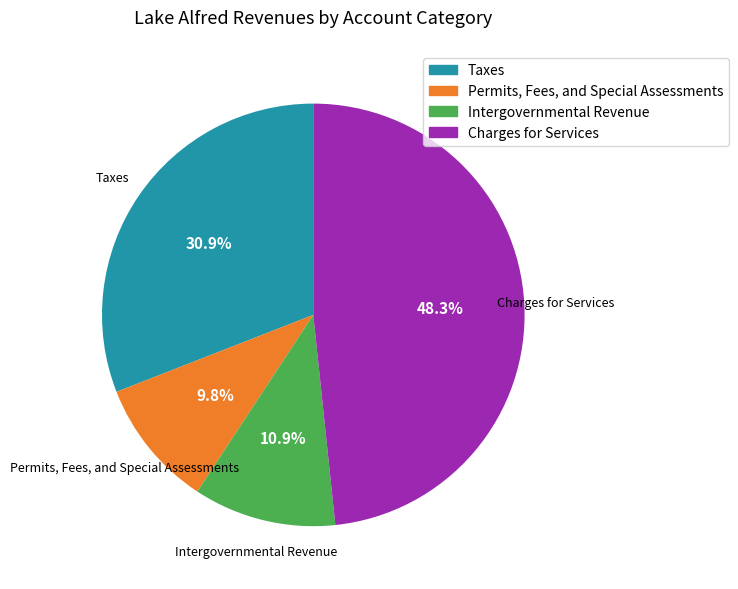

To the nearest percent, what is the difference between the Intergovernmental Revenue and Taxes slice percentages?

20%